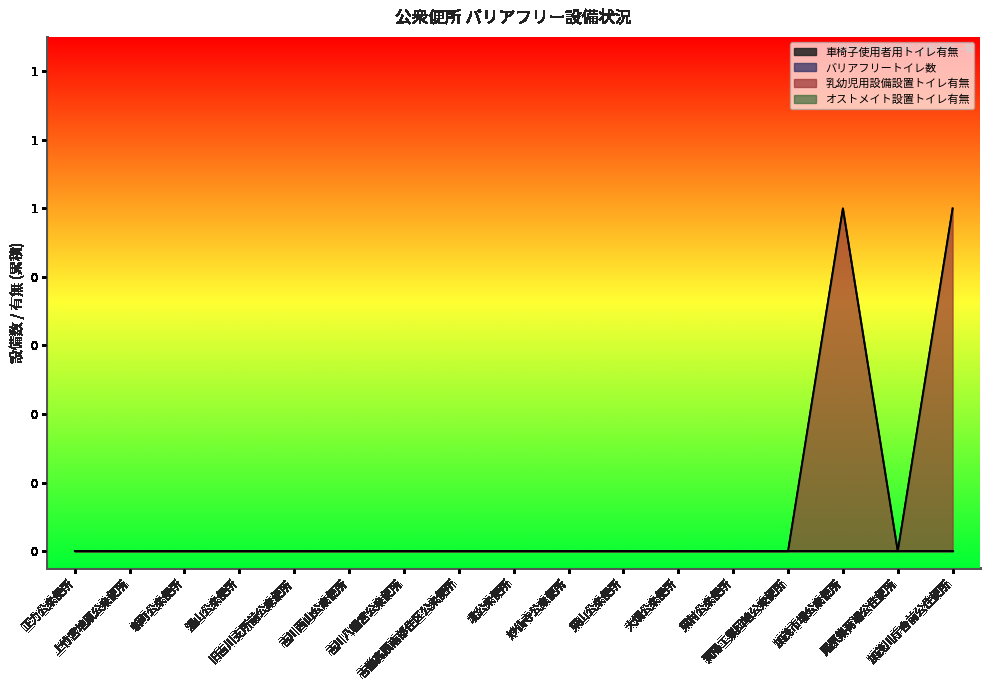

What is the sum of all 乳幼児用設備設置トイレ有無 values?

2